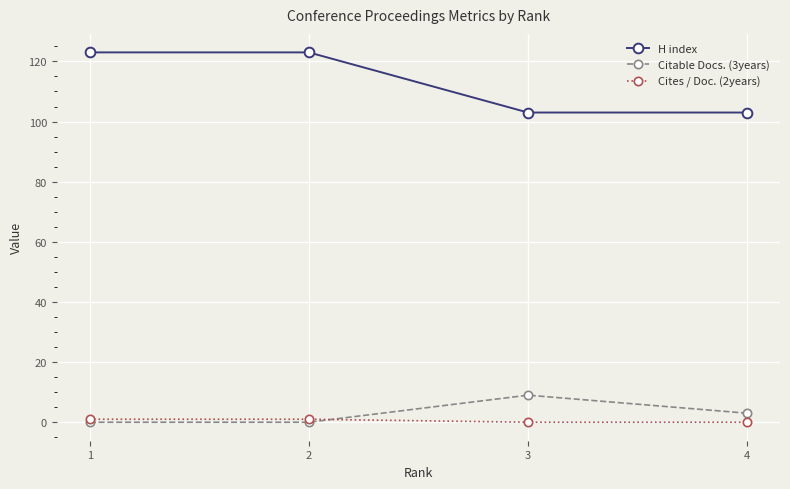

Rank the series by their maximum value, from lowest to highest.

Cites / Doc. (2years), Citable Docs. (3years), H index